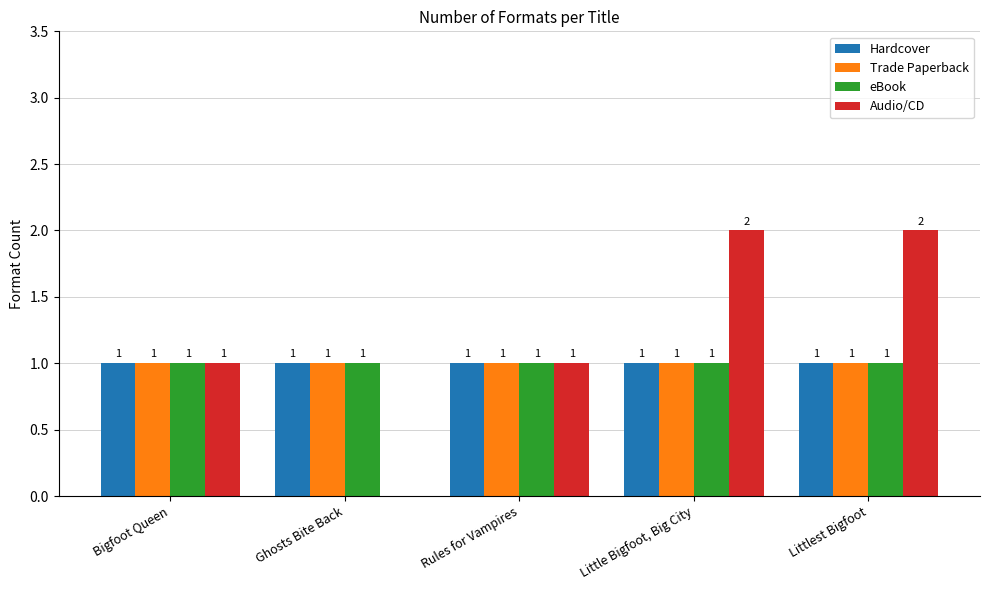

True or false: Trade Paperback has a value of 0 at Rules for Vampires.

False